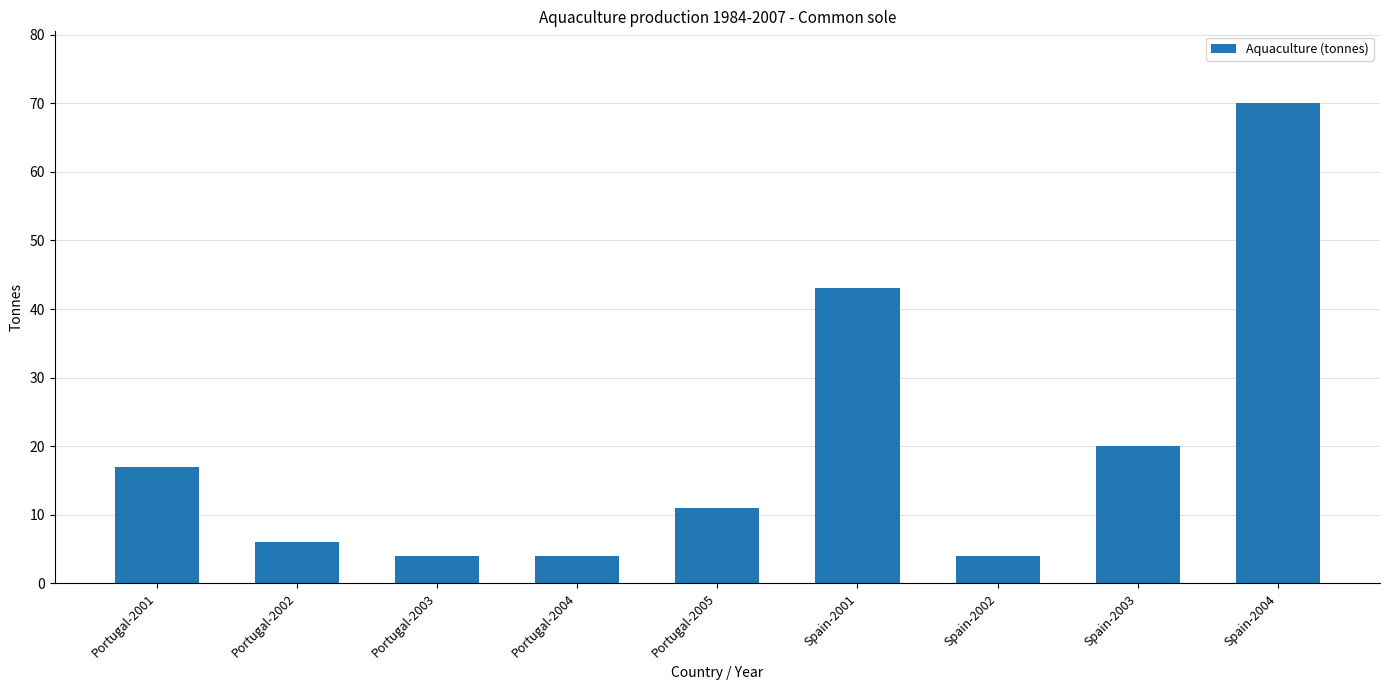

What is the value of the 3rd bar from the left?

4